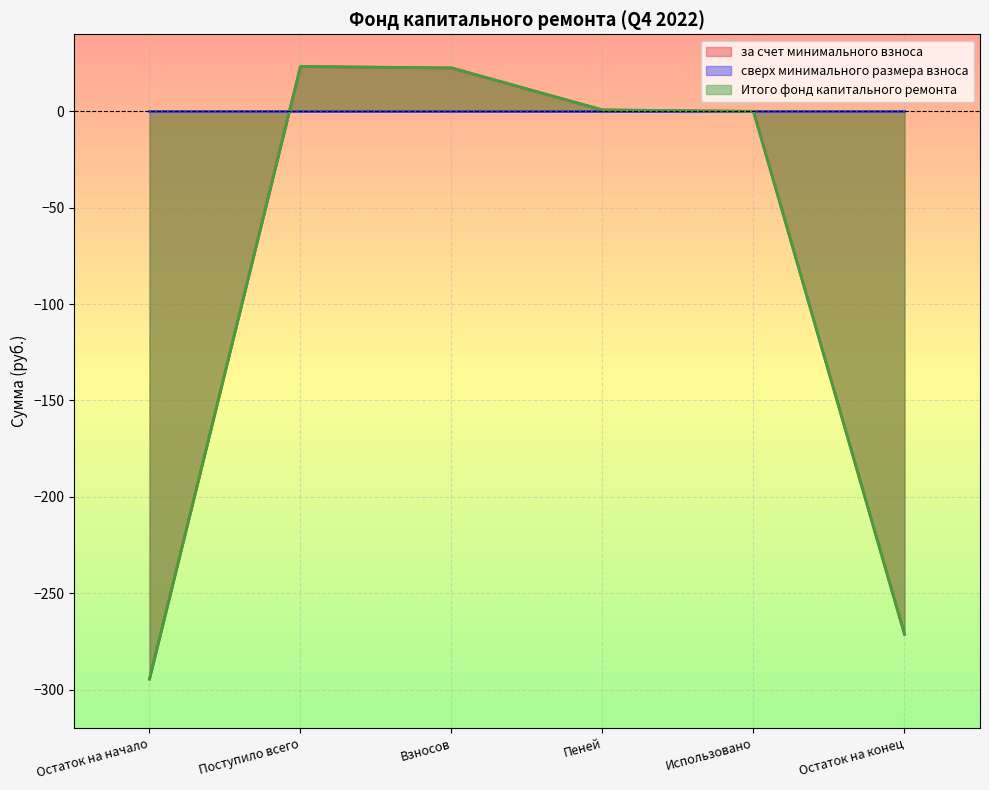

What is the sum of all Итого фонд капитального ремонта values?

-519.3